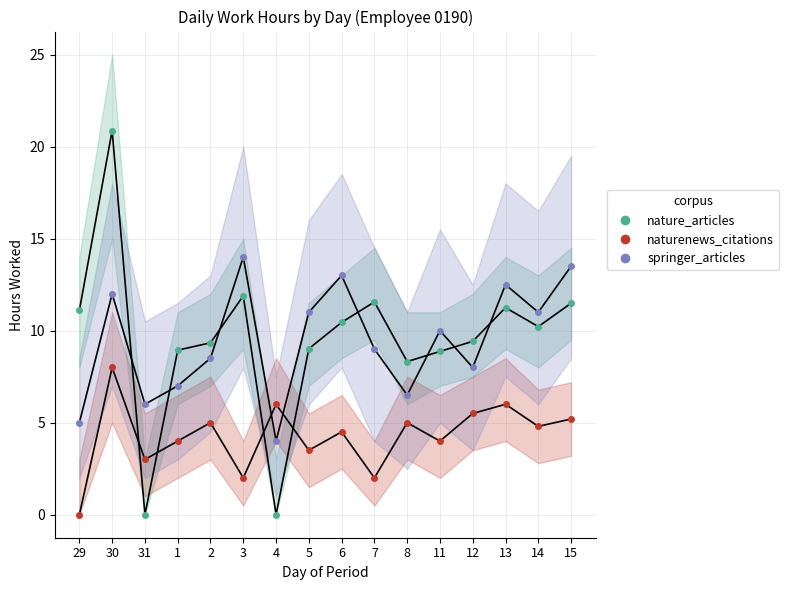

Which has a higher value, 8 or 14?

14